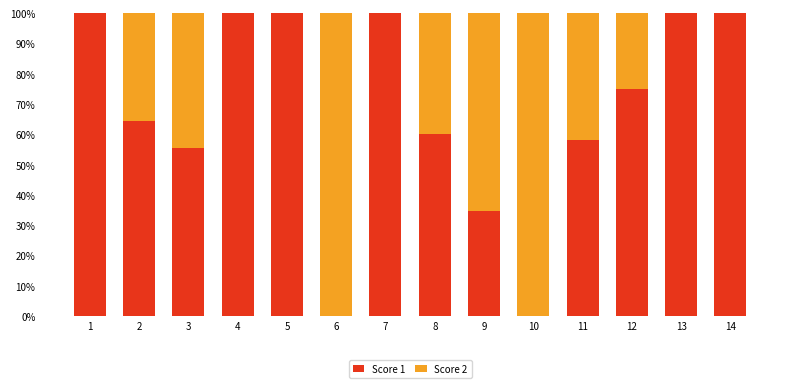

What is the maximum value for Score 1?

100.0